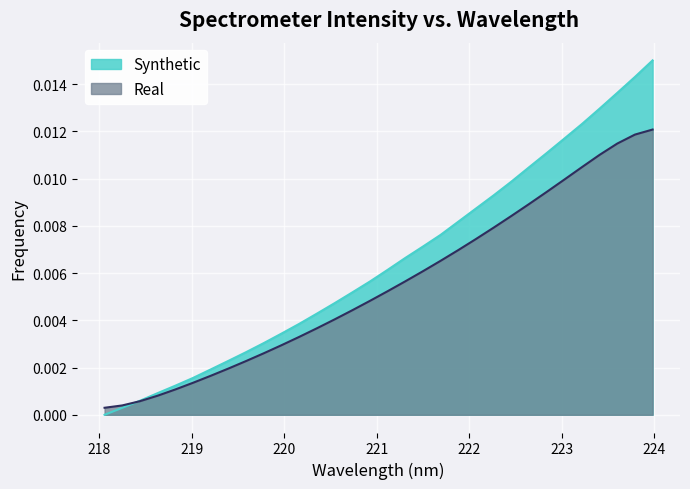

List the series in order of their peak value, highest first.

Synthetic, Real